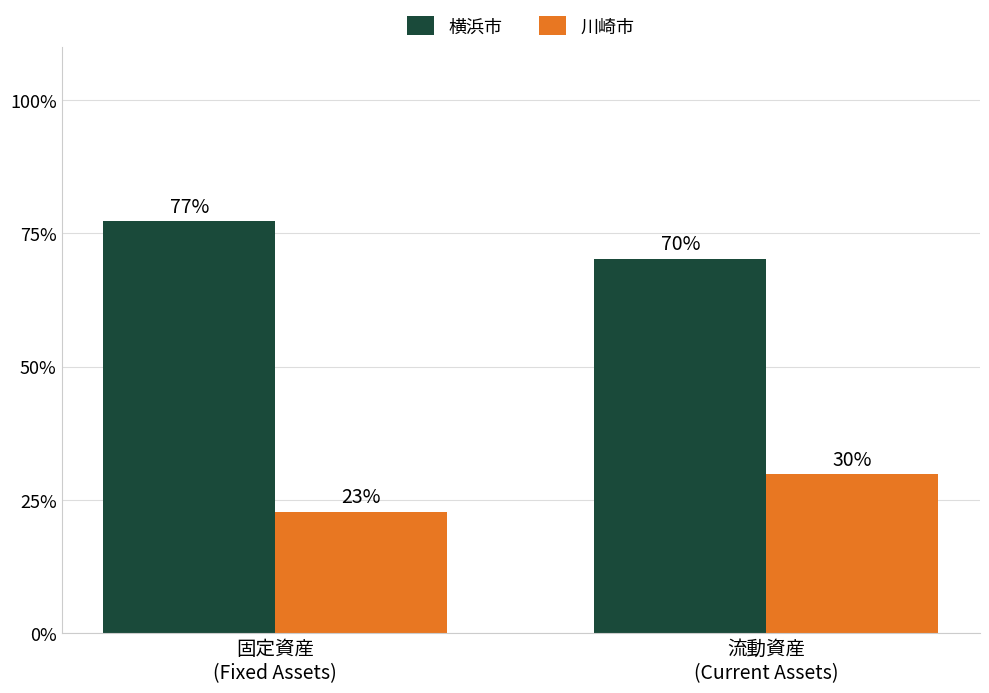

Which category has the lowest value in the 横浜市 series?

流動資産
(Current Assets)